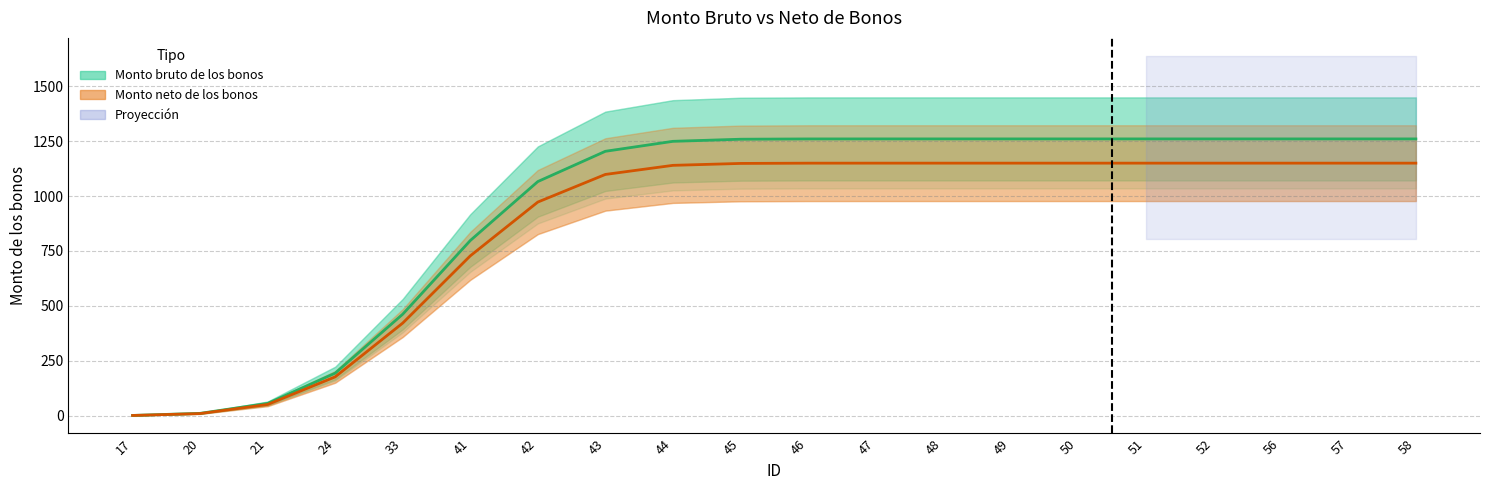

Does the chart display data point markers on the line(s)?

No